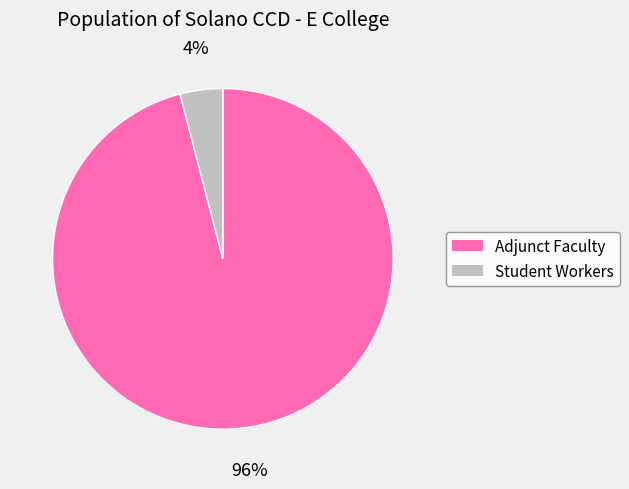

What is the smallest slice in the pie chart?

Student Workers